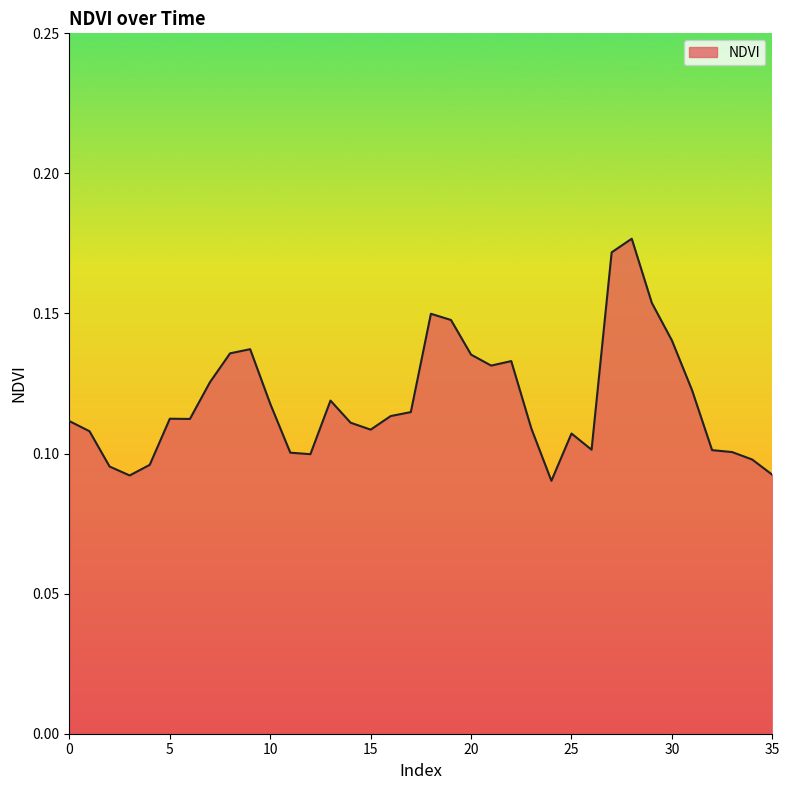

What is the value of the 24th point from the left?

0.1